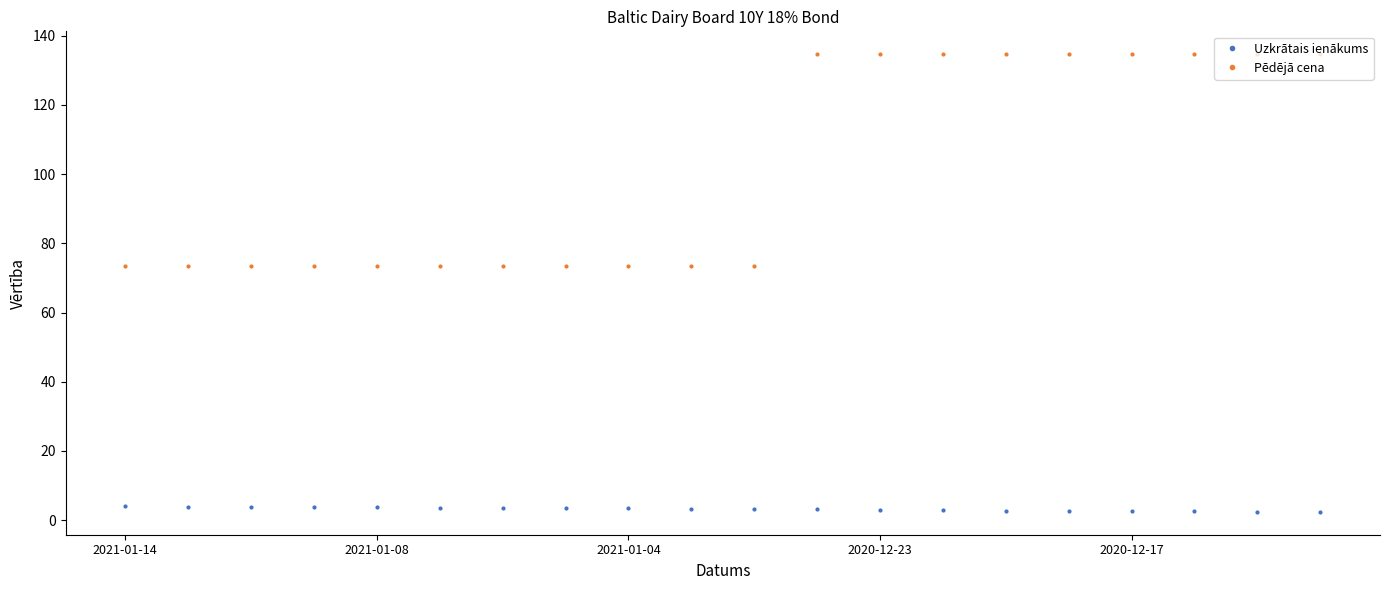

Which series has the largest total across all categories?

Pēdējā cena